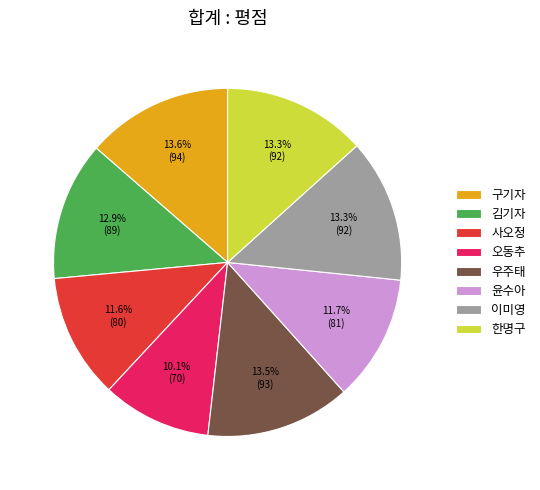

The 이미영 slice represents 13% of the pie. True or false?

True